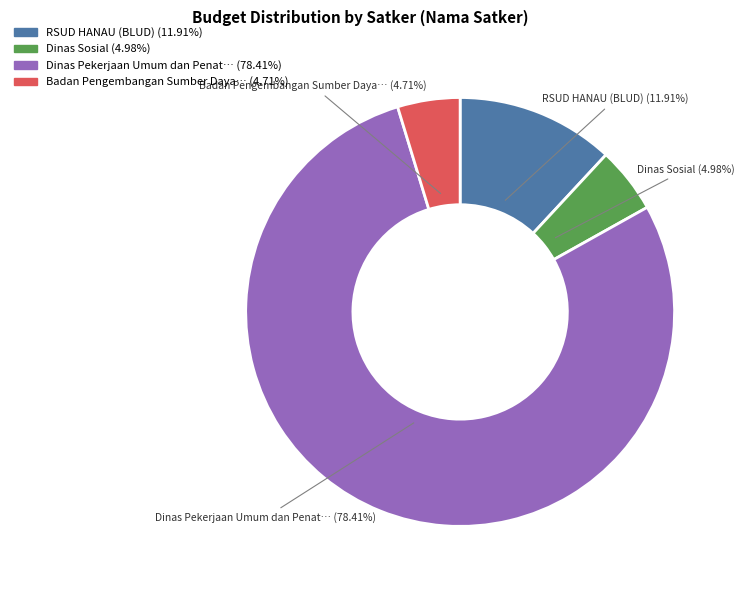

To the nearest percent, what is the average slice percentage?

25%